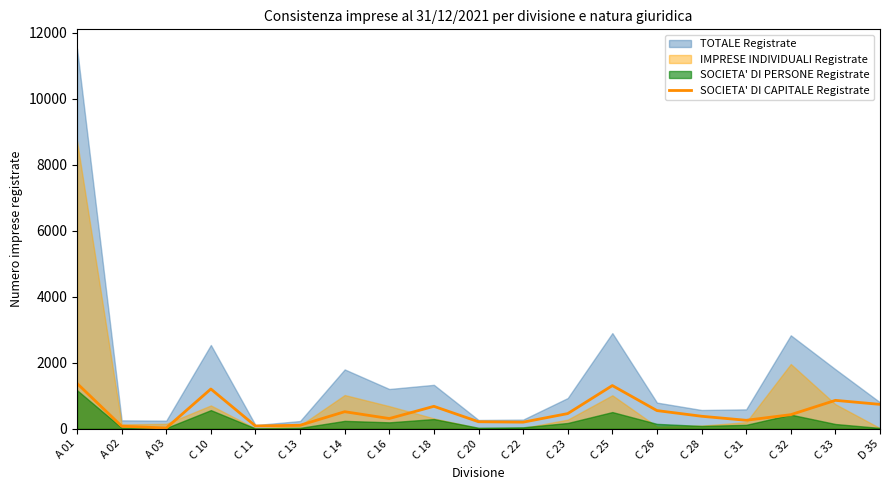

Reading right to left, extract all data points from this chart.

741	863	429	259	381	553	1311	462	202	215	682	312	519	108	86	1207	24	80	1377